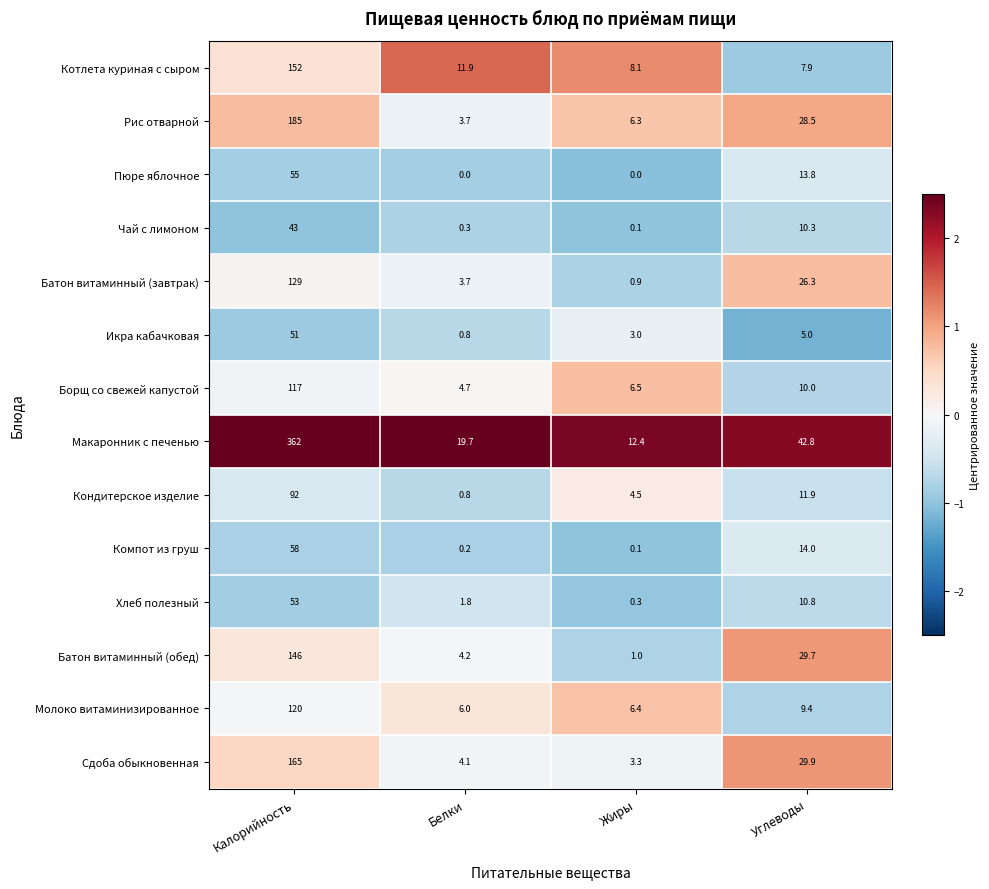

Between Калорийность and Углеводы, which series saw the biggest shift?

Макаронник с печенью